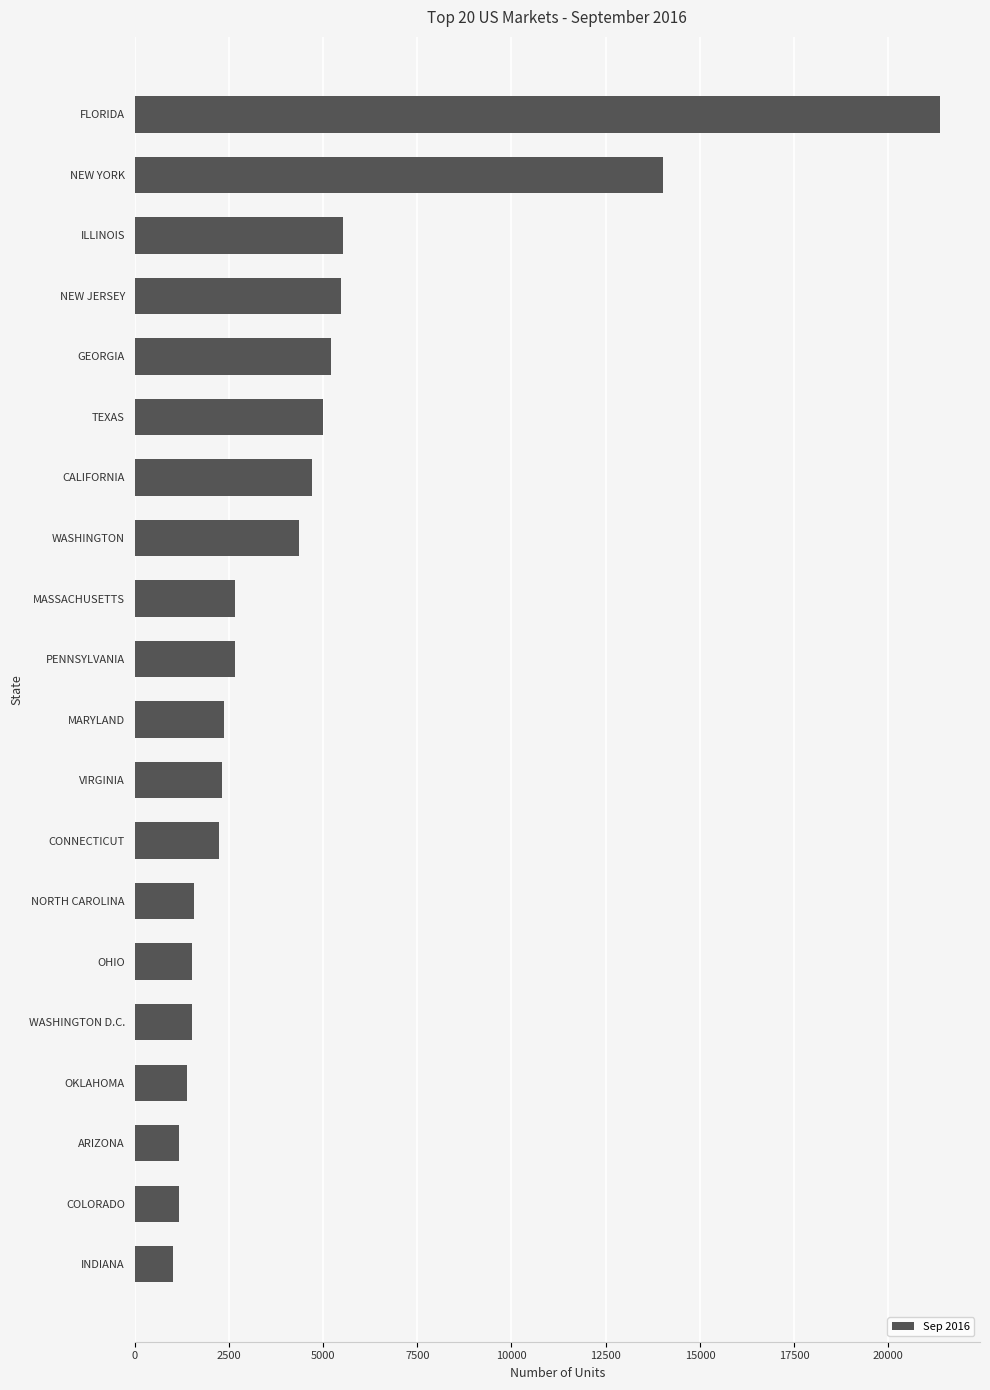

The value at MASSACHUSETTS is 4534. True or false?

False